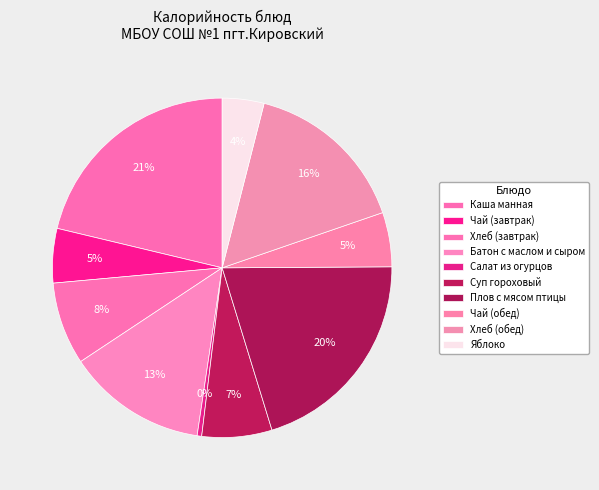

True or false: Плов с мясом птицы accounts for 20% of the total.

True